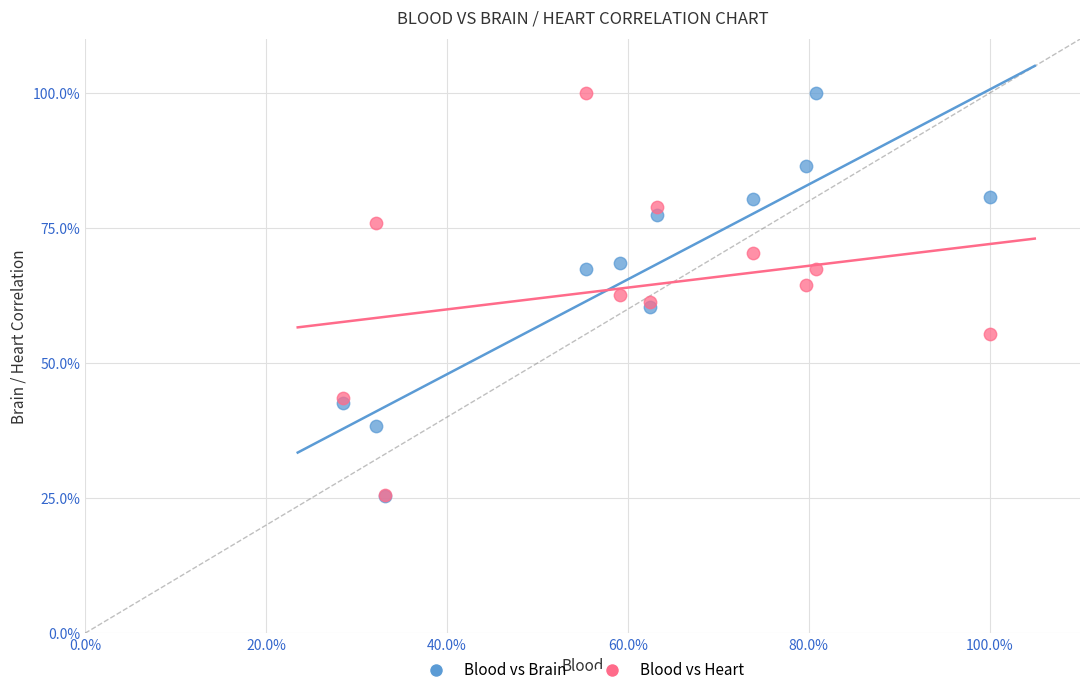

What are all the series names shown in the legend?

Blood vs Brain, Blood vs Heart